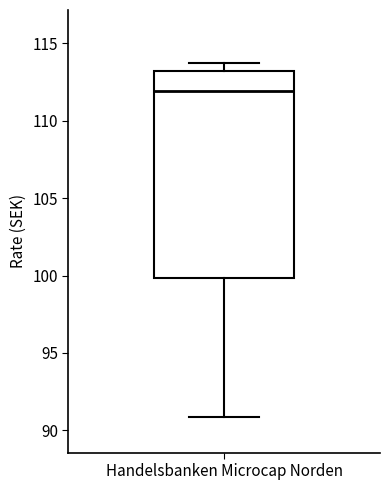

Read this box plot against the y-axis: the position of the median line, the range covered by the box, and the ends of both whiskers. The values are not printed on the chart, so give them approximately, as read against the axis.

median 112.0, box 100.0 to 113.0, whiskers 91.0 to 113.5